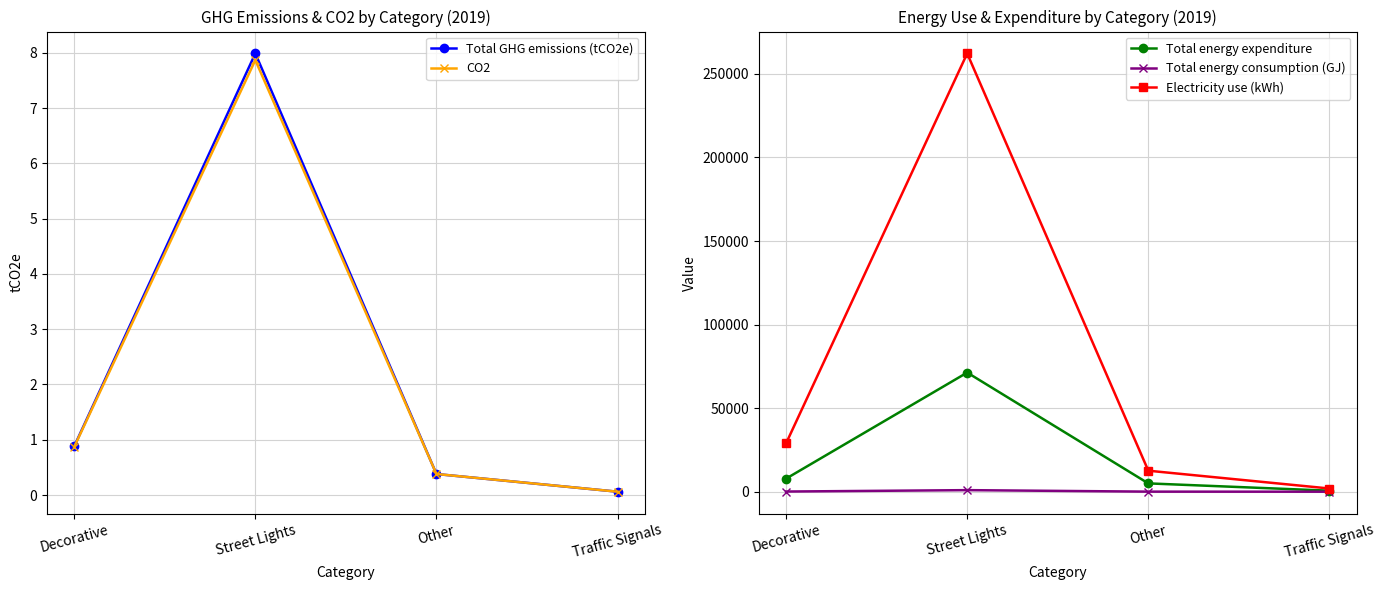

The Total energy expenditure series shows 2491.1 at Other. True or false?

False